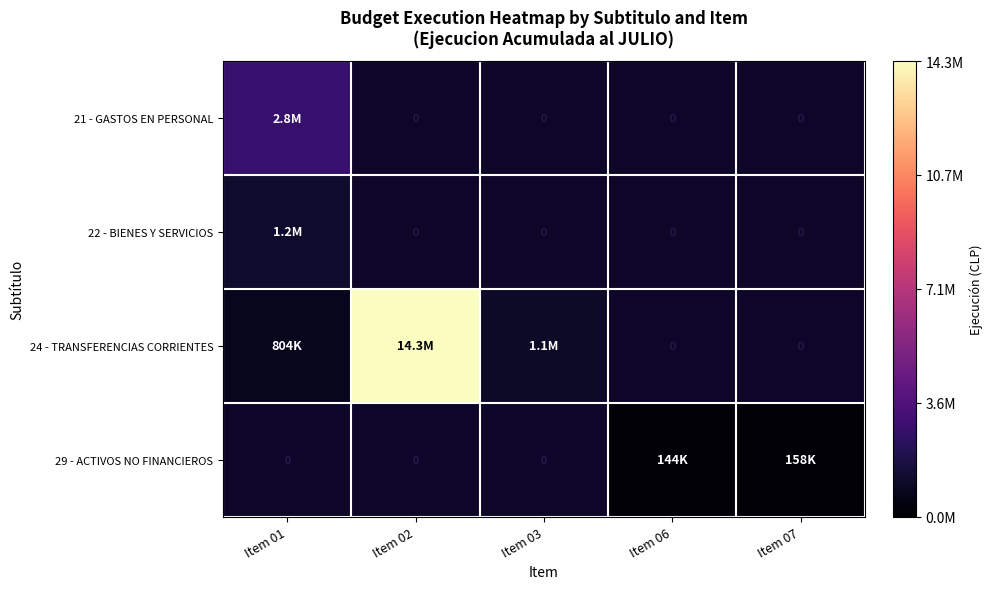

Is it true that 22 - BIENES Y SERVICIOS equals 1634749.7 at Item 01?

False